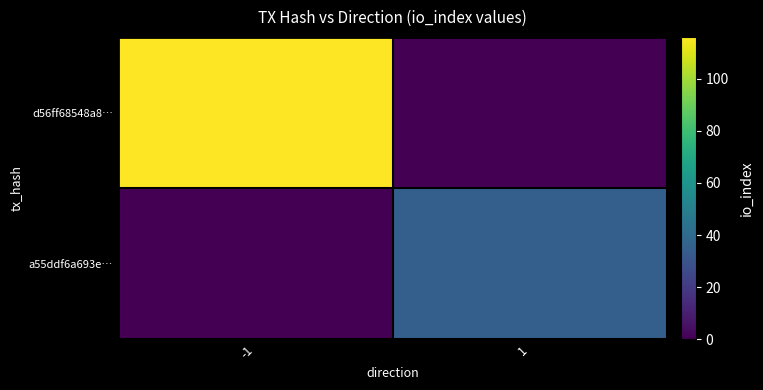

What is the total value across all series at 1?

35